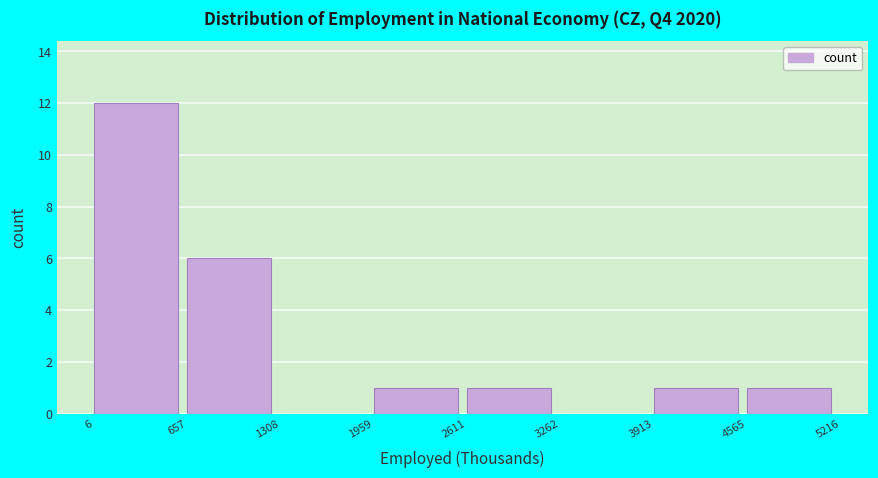

Reading left to right, list every bar in this chart as the range it spans on the x-axis followed by its height. The values are not printed on the chart, so give them approximately, as read against the axis.

6 to 657: 12
657 to 1308: 6
1308 to 1959: 0
1959 to 2611: 1
2611 to 3262: 1
3262 to 3913: 0
3913 to 4565: 1
4565 to 5216: 1